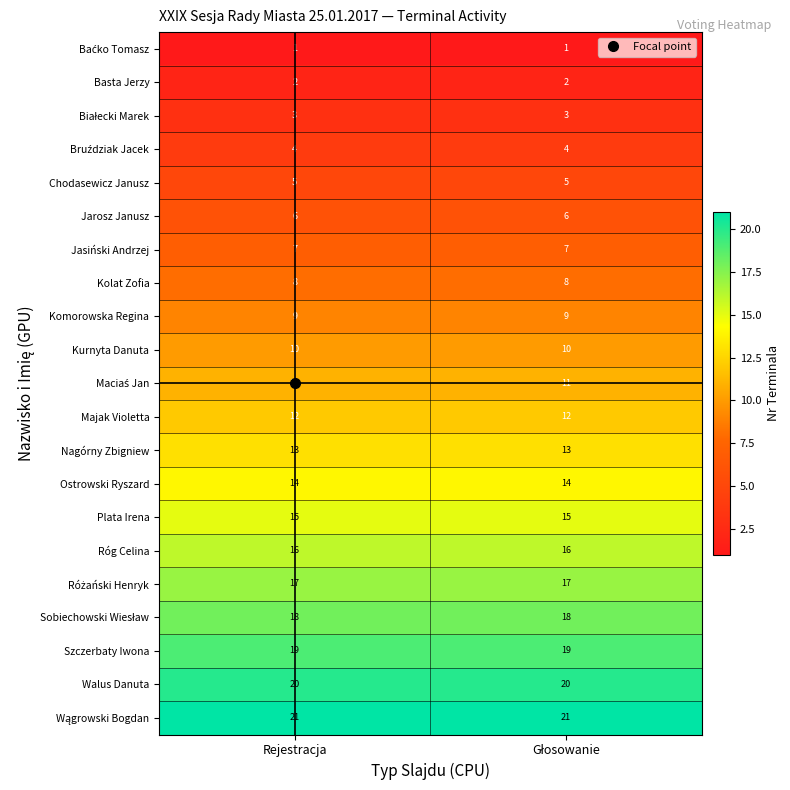

True or false: Chodasewicz Janusz has a value of 9 at Rejestracja.

False